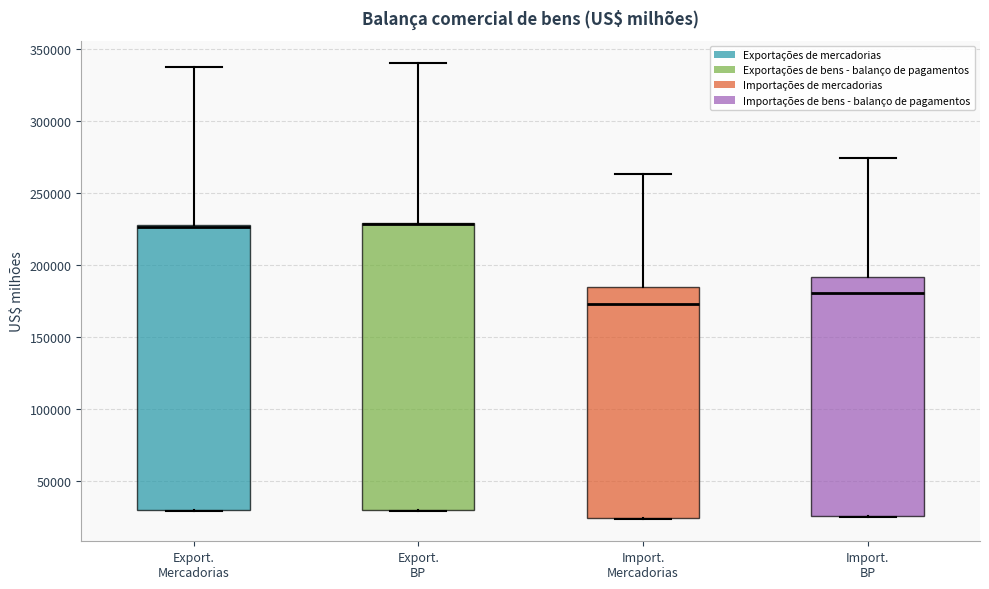

Where does the upper whisker of the box for Export. BP end on the y-axis? The values are not printed on the chart, so give them approximately, as read against the axis.

340000